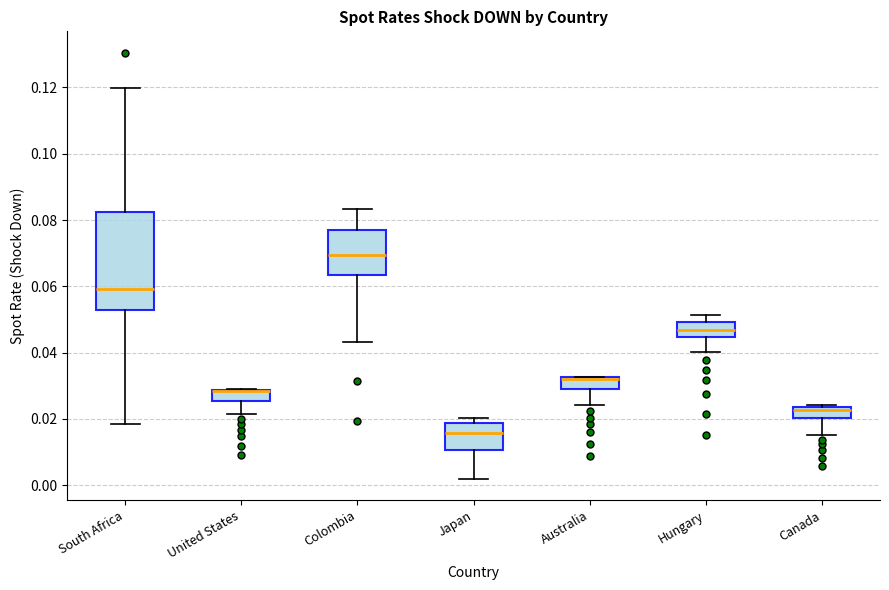

Reading left to right, read every box against the y-axis: the position of its median line, the range the box covers, and the ends of its whiskers. The values are not printed on the chart, so give them approximately, as read against the axis.

South Africa: median 0.060, box 0.052 to 0.082, whiskers 0.018 to 0.120
United States: median 0.028 (drawn on the box's upper edge), box 0.026 to 0.028, whiskers 0.022 to 0.030
Colombia: median 0.070, box 0.064 to 0.076, whiskers 0.044 to 0.084
Japan: median 0.016, box 0.010 to 0.018, whiskers 0.002 to 0.020
Australia: median 0.032 (drawn on the box's upper edge), box 0.030 to 0.032, whiskers 0.024 to 0.032
Hungary: median 0.046, box 0.044 to 0.050, whiskers 0.040 to 0.052
Canada: median 0.022, box 0.020 to 0.024, whiskers 0.016 to 0.024